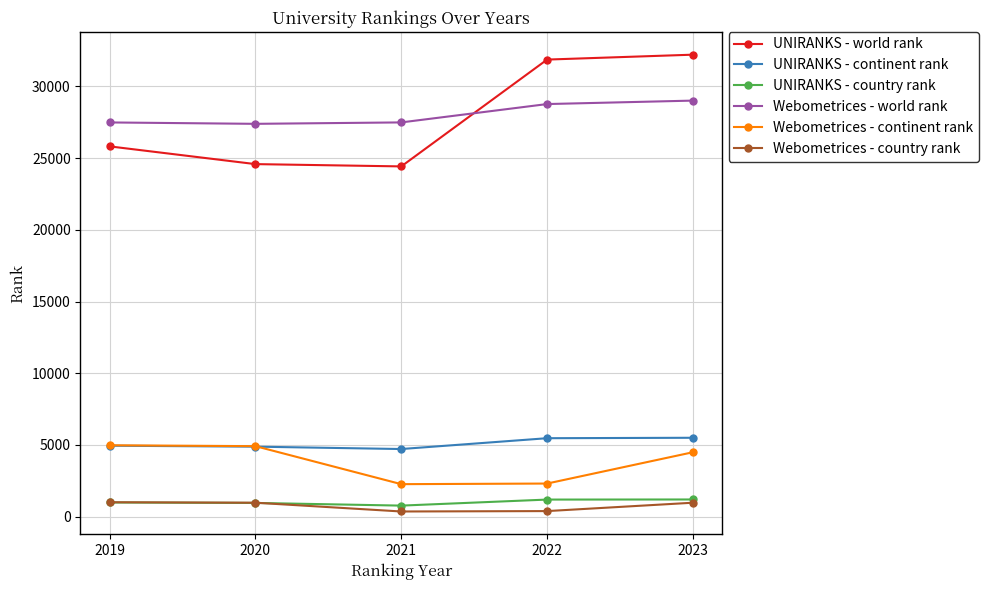

True or false: Webometrices - world rank has more than 2 points higher than both neighbors.

False